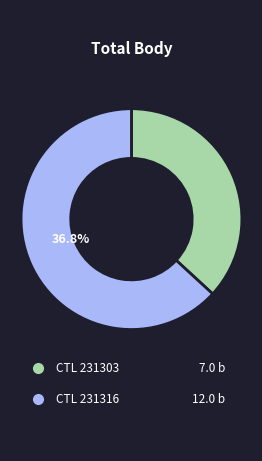

Is it true that 231316 is 72% of the pie?

False